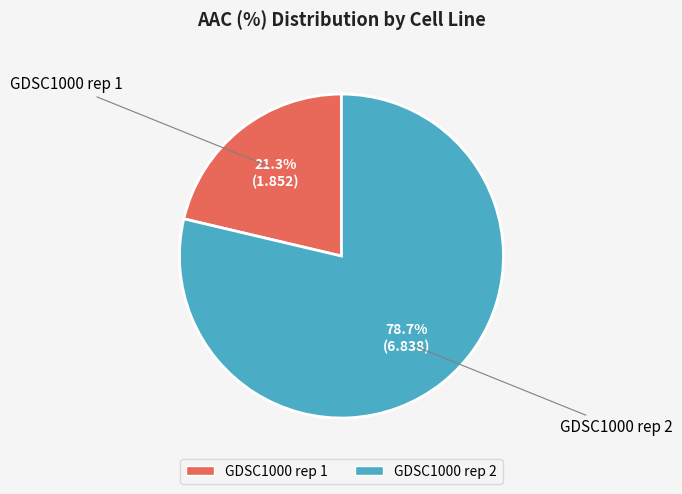

Count the number of slices in the pie.

2